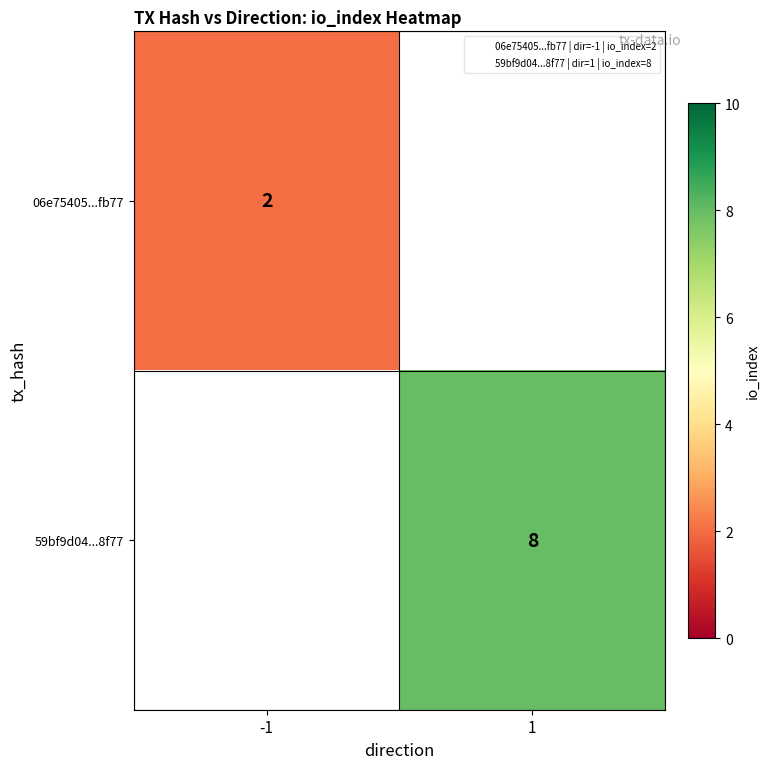

Read the 59bf9d04...8f77 value at 1.

8.0